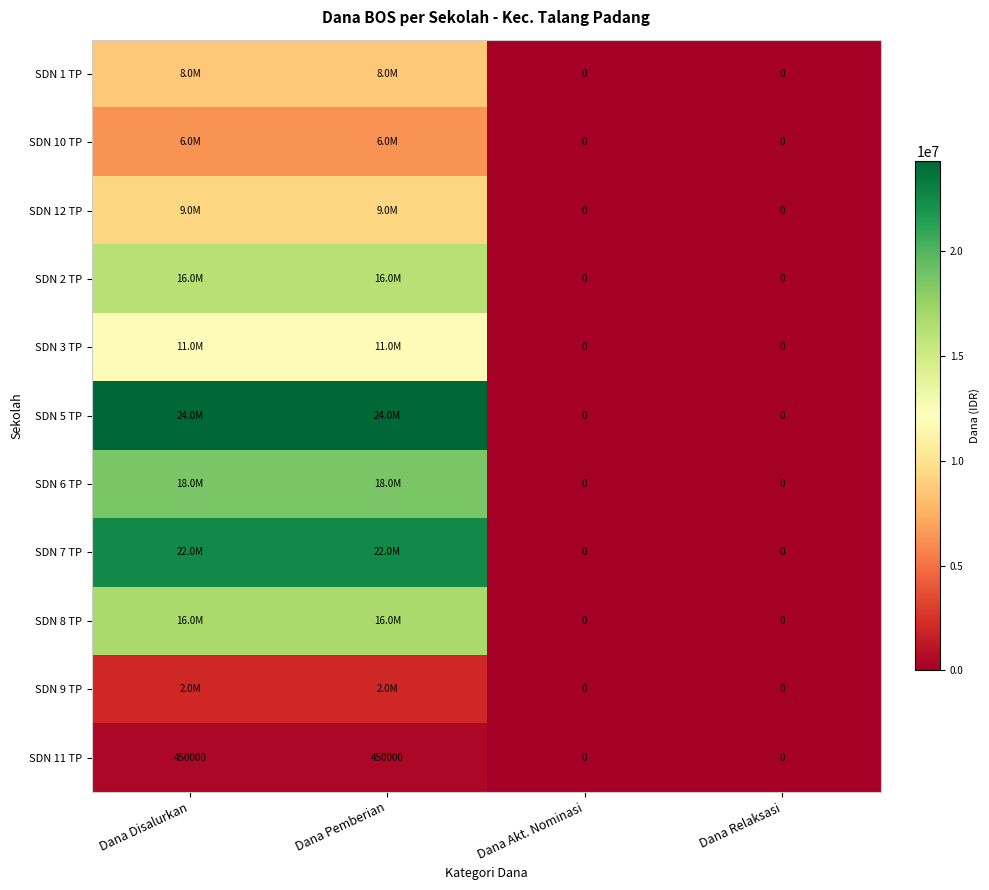

At which category is the sum across all series the highest?

Dana Disalurkan